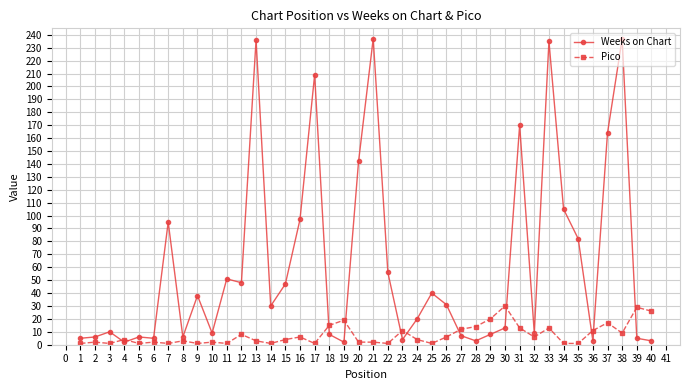

True or false: Weeks on Chart has a value of 23 at 25.

False